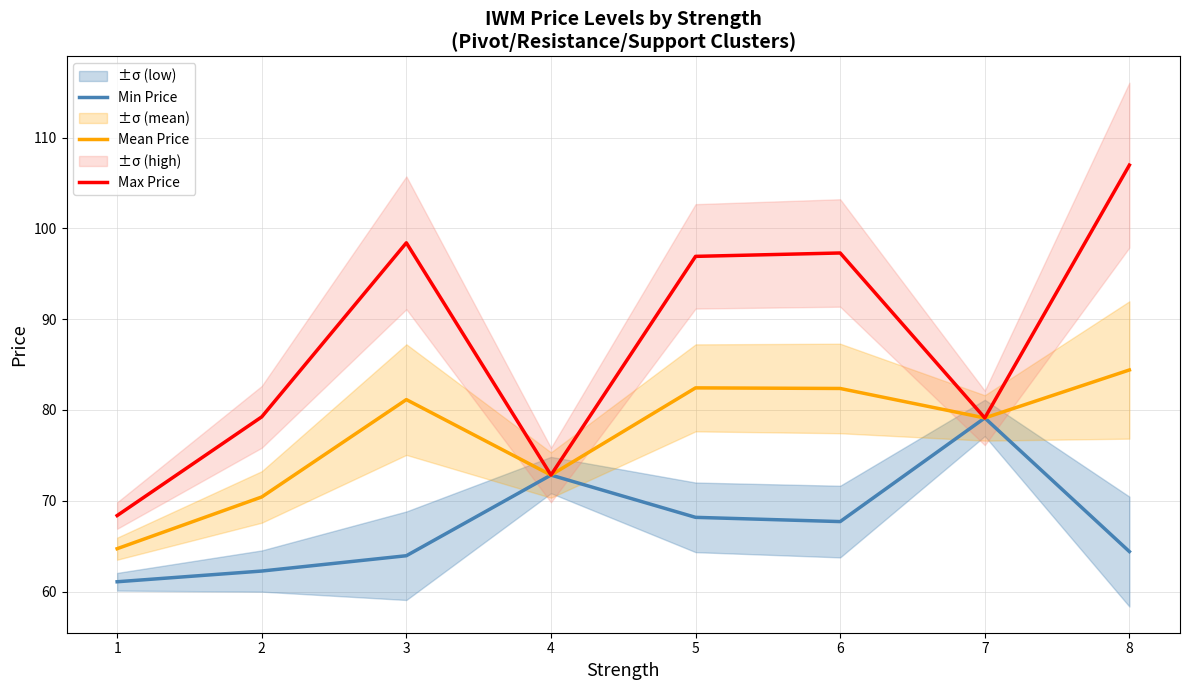

Reading left to right, what are all the values shown in this chart?

Min Price: 61.1	62.3	63.9	72.8	68.2	67.7	79.1	64.4
Mean Price: 64.7	70.4	81.1	72.8	82.4	82.4	79.1	84.4
Max Price: 68.4	79.2	98.4	72.8	96.9	97.3	79.1	107.0